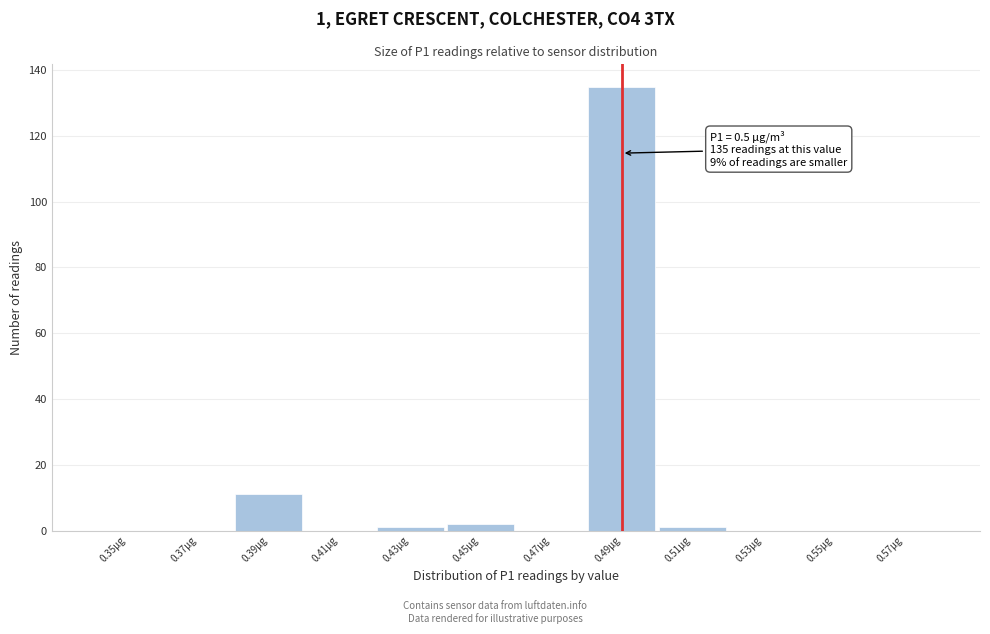

Reading right to left, list all the values displayed in this chart.

0.57µg=0	0.55µg=0	0.53µg=0	0.51µg=1	0.49µg=135	0.47µg=0	0.45µg=2	0.43µg=1	0.41µg=0	0.39µg=11	0.37µg=0	0.35µg=0